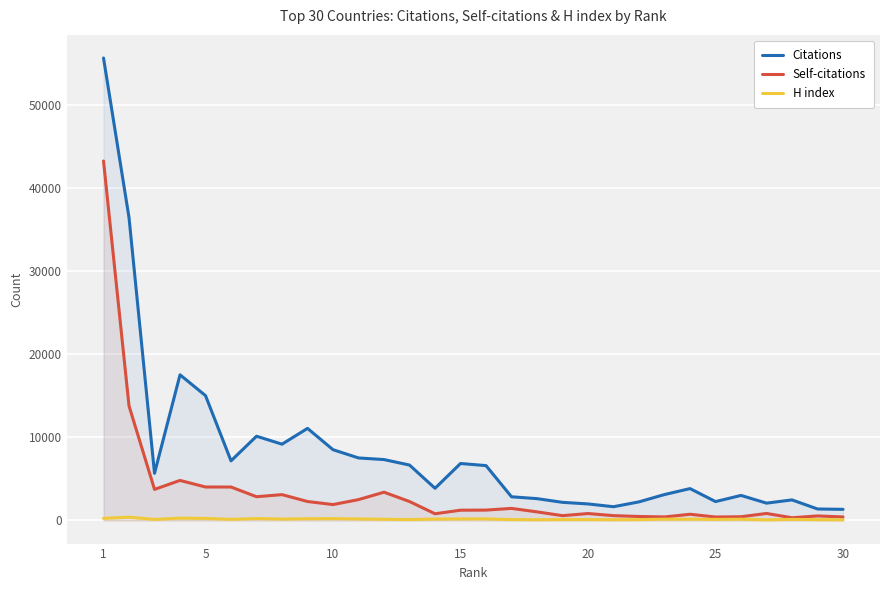

True or false: Self-citations and H index intersect in this chart.

False